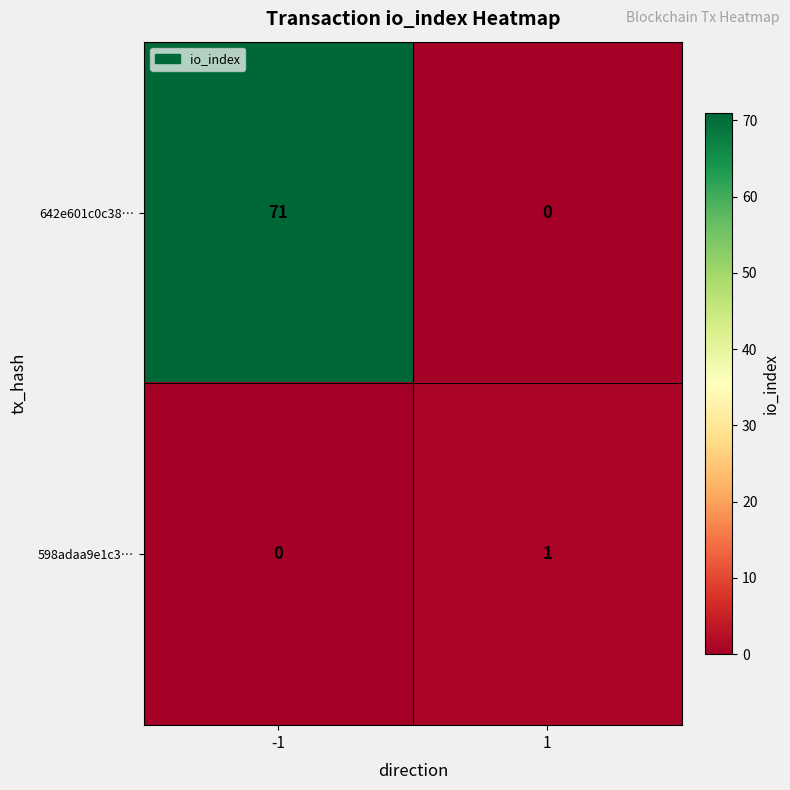

Rank the series by their average value, from highest to lowest.

642e601c0c38…, 598adaa9e1c3…